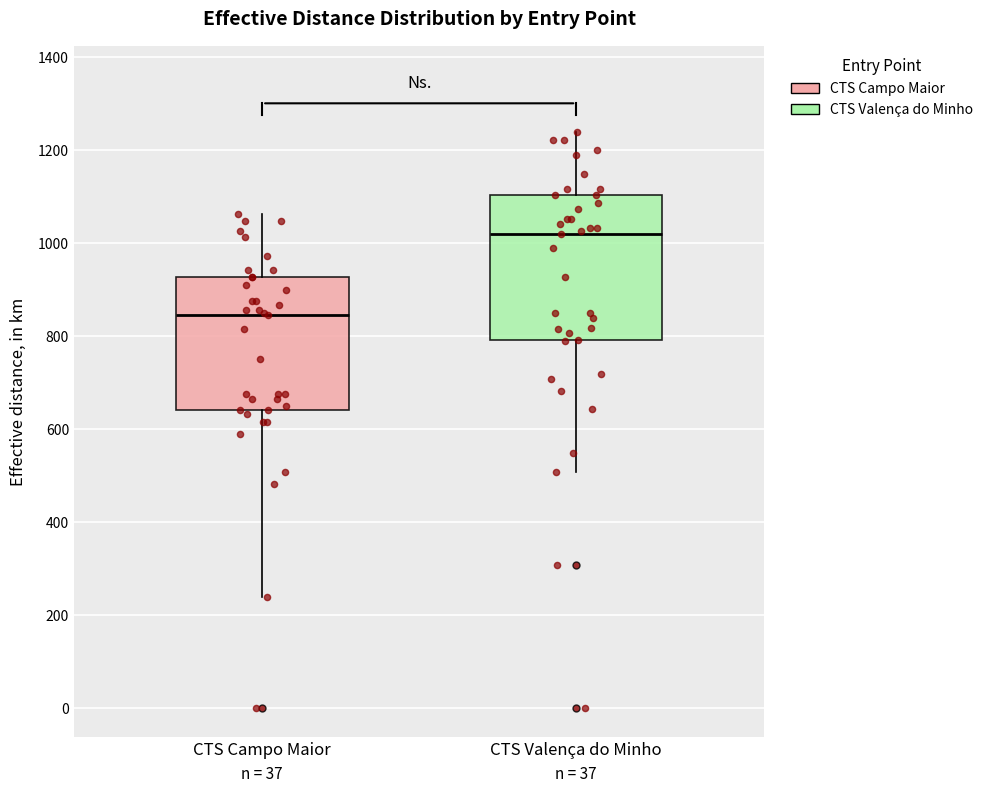

Reading left to right, read every box against the y-axis: the position of its median line, the range the box covers, and the ends of its whiskers. The values are not printed on the chart, so give them approximately, as read against the axis.

CTS Campo Maior: median 840, box 640 to 920, whiskers 240 to 1060
CTS Valença do Minho: median 1020, box 800 to 1100, whiskers 500 to 1240